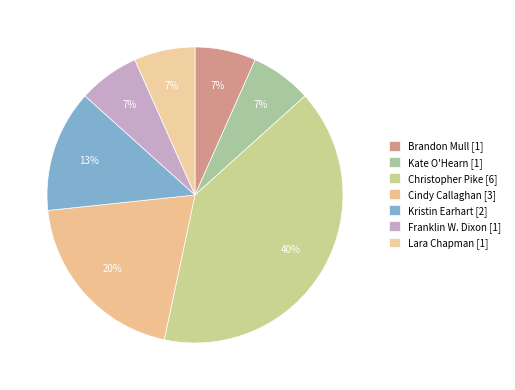

Which category has the smallest portion of the pie?

Brandon Mull